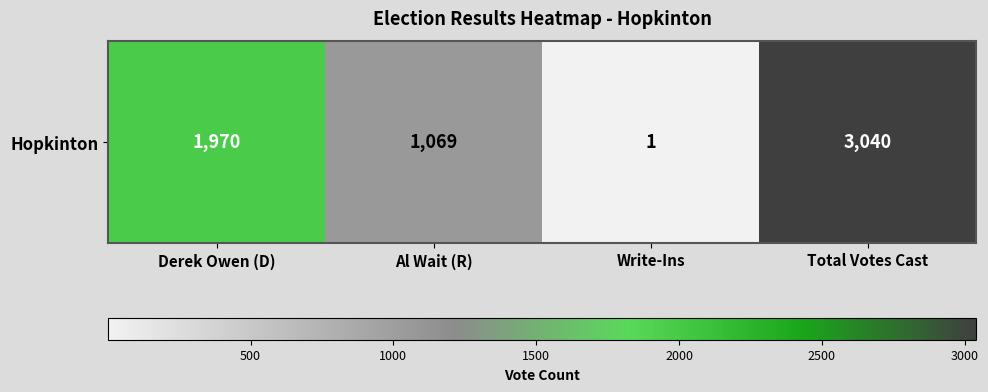

What is the difference between the second highest and second lowest values?

901